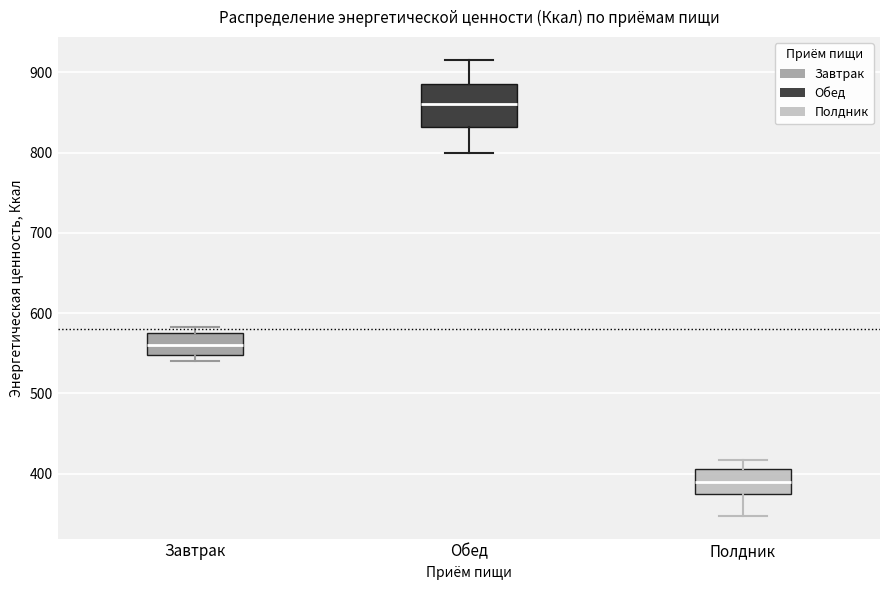

Reading left to right, read every box against the y-axis: the position of its median line, the range the box covers, and the ends of its whiskers. The values are not printed on the chart, so give them approximately, as read against the axis.

Завтрак: median 560, box 550 to 580, whiskers 540 to 580 (just above the box's upper edge)
Обед: median 860, box 830 to 890, whiskers 800 to 920
Полдник: median 390, box 380 to 410, whiskers 350 to 420